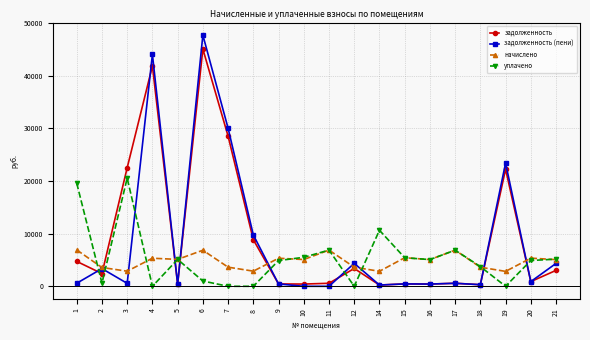

What is the maximum value for уплачено?

20522.2